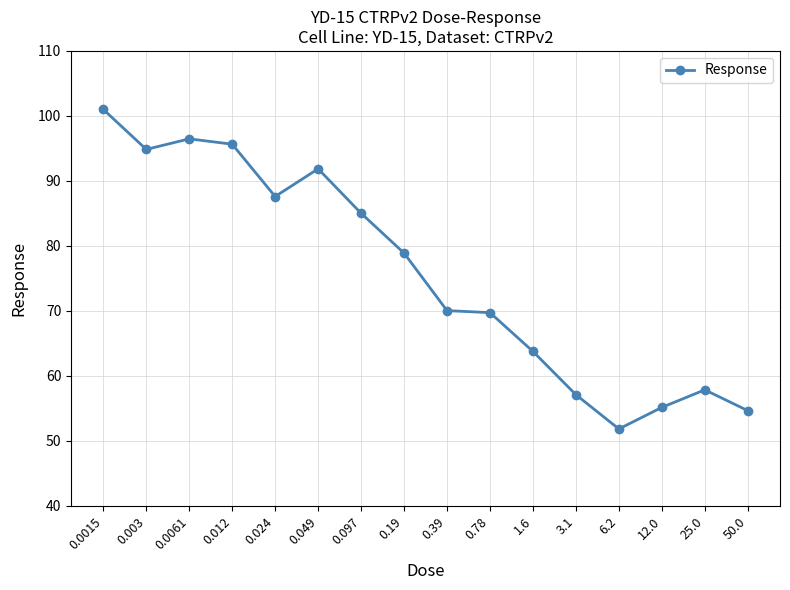

Which label corresponds to the smallest value in the chart?

6.2